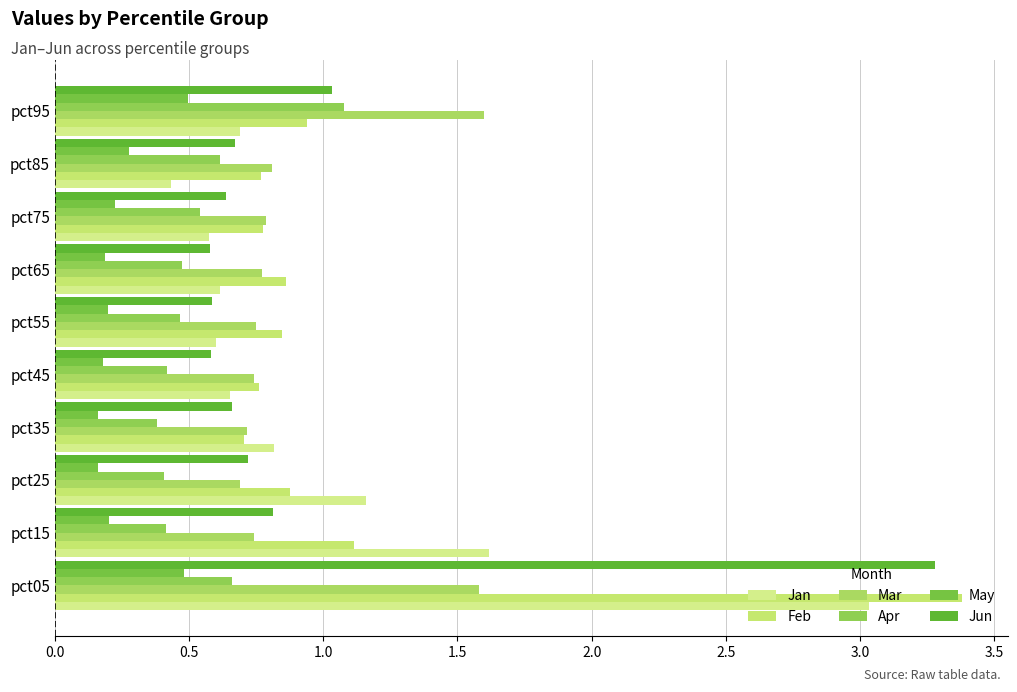

Count the May values in the range 0 to 1.

10